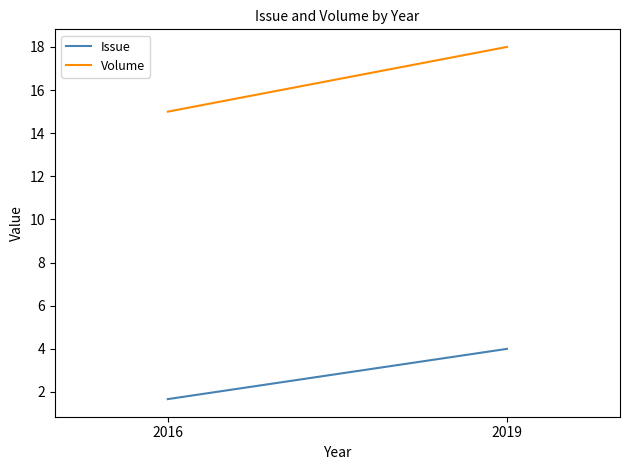

What is the approximate value of Issue at 2019?

4.0